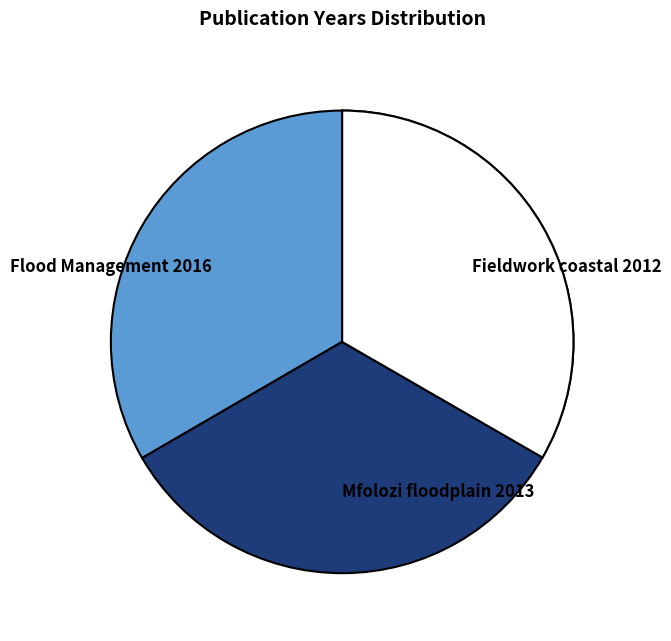

Does Fieldwork coastal 2012 represent more than half of the total?

No